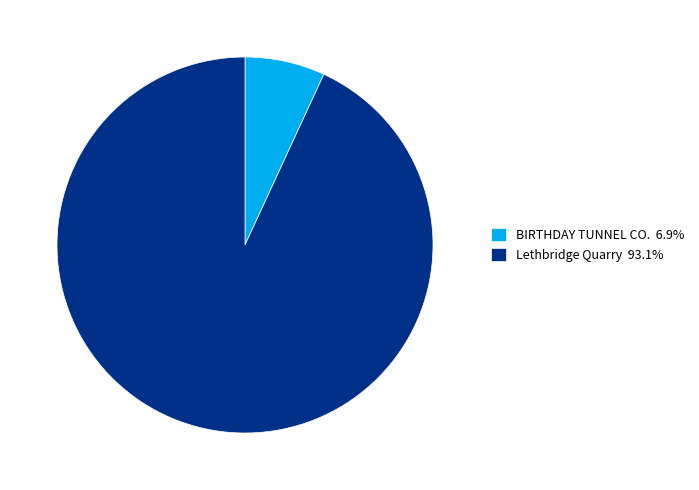

Is it true that Lethbridge Quarry is 93% of the pie?

True